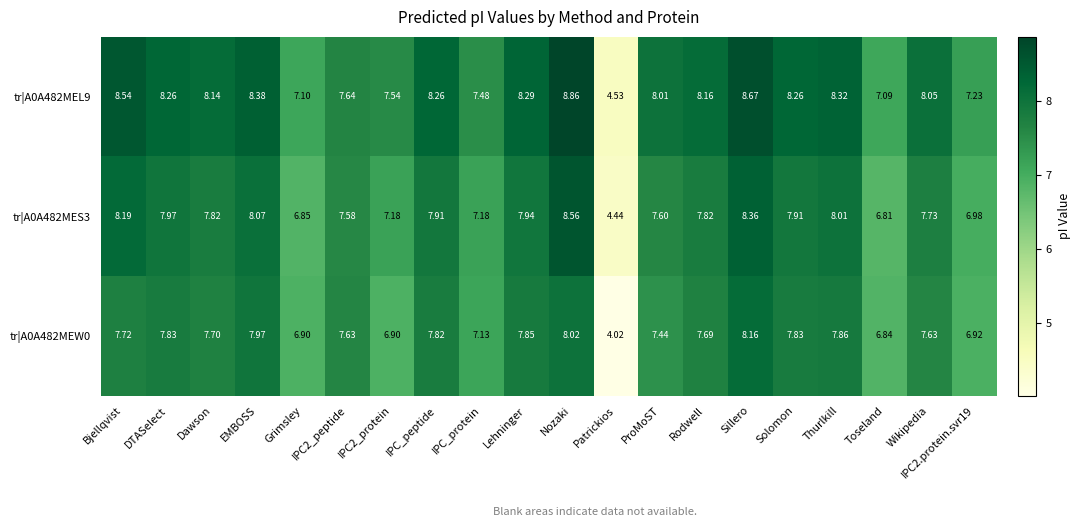

At which label does tr|A0A482MEL9 first exceed 8?

Bjellqvist